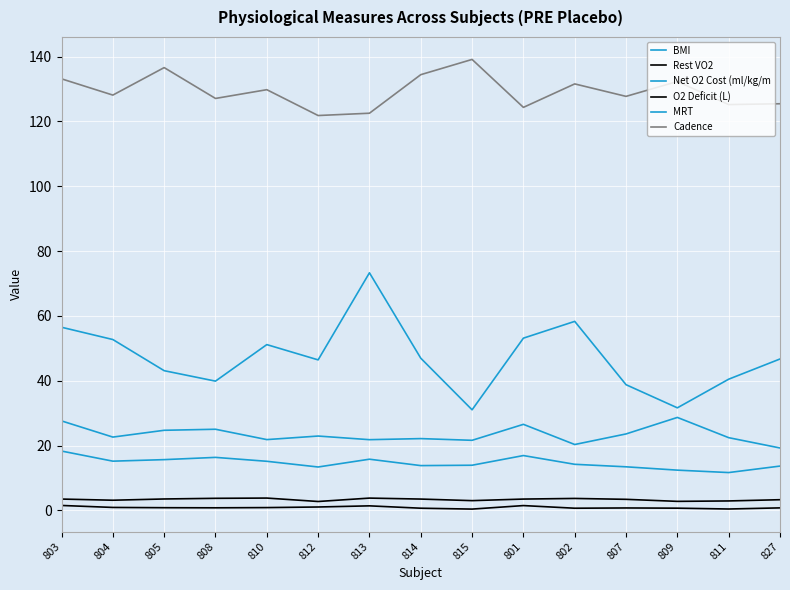

In Net O2 Cost (ml/kg/m, how many points are higher than both neighbors (excluding endpoints)?

3